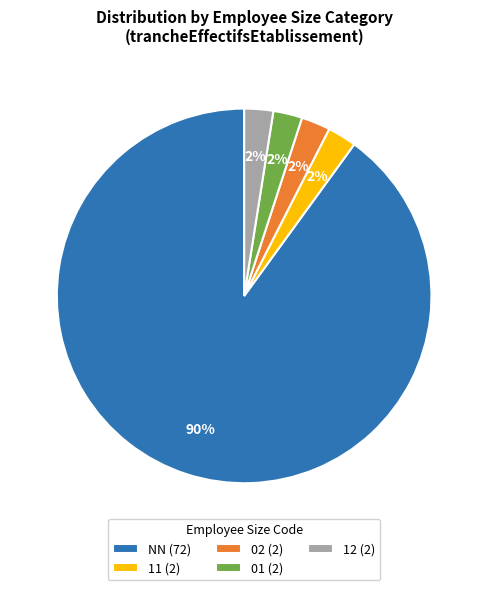

Which category has the biggest portion of the pie?

NN (72)